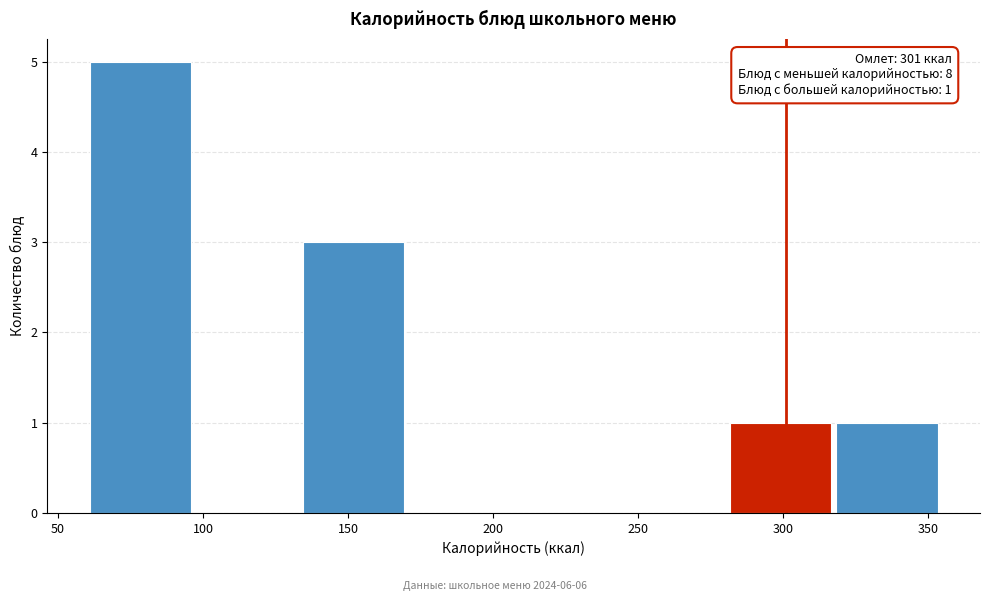

Over which range of the x-axis is the bar tallest?

60 to 100